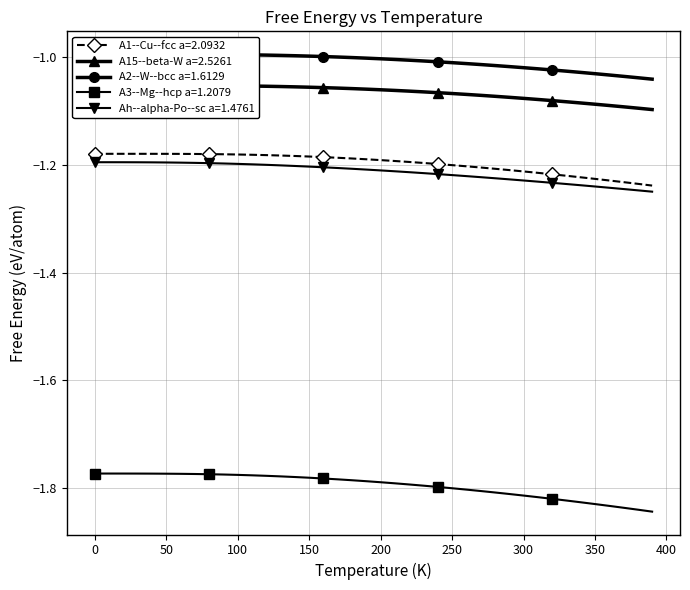

What is the difference between the maximum and minimum values in the A3--Mg--hcp a=1.2079 series?

0.1